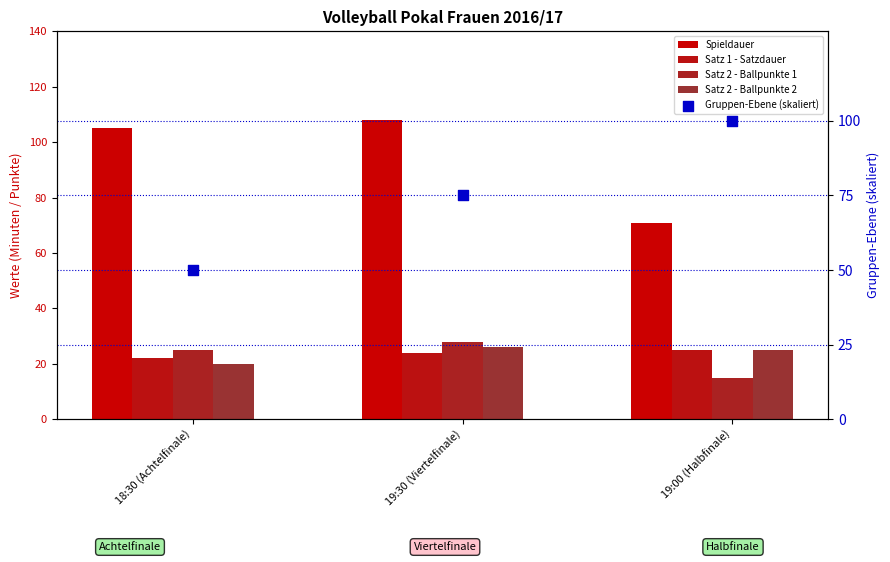

At which category is the sum across all series the highest?

19:30 (Viertelfinale)